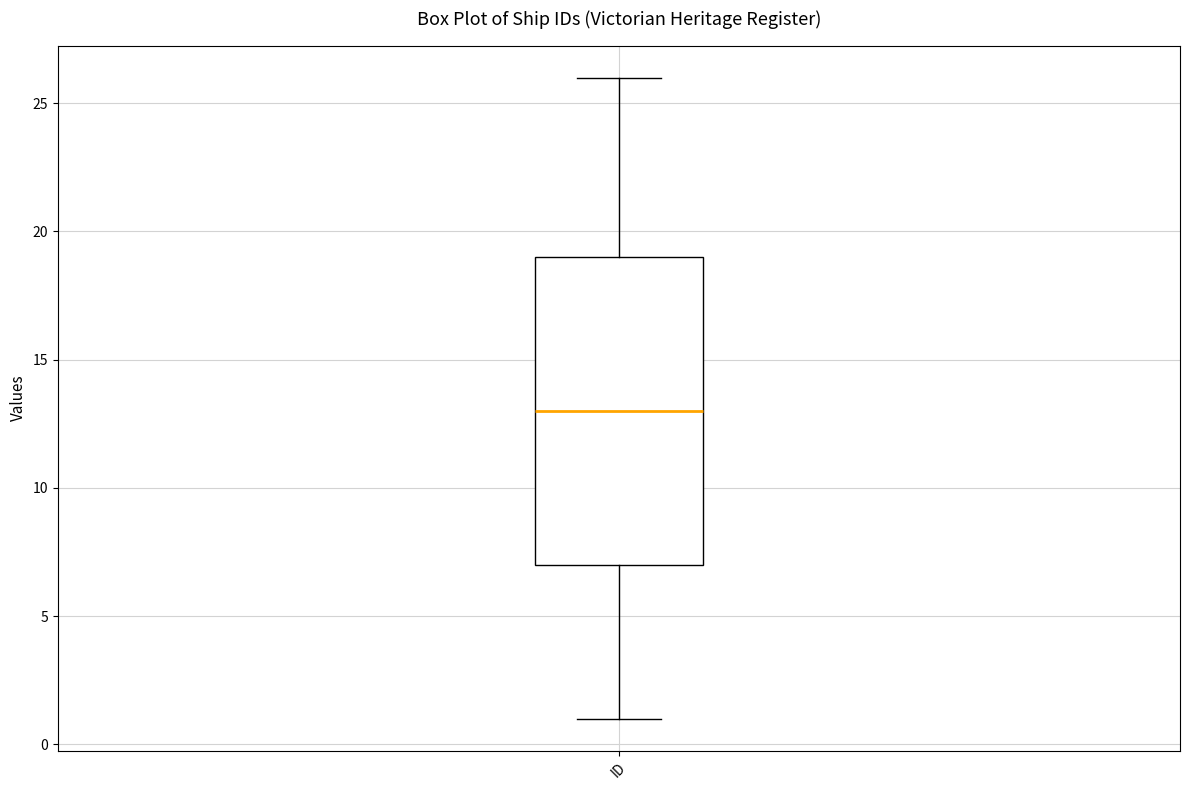

Transcribe this box plot: give where the median line is, the range the box spans, and where the two whiskers end, as read against the y-axis. The values are not printed on the chart, so give them approximately, as read against the axis.

median 13, box 7 to 19, whiskers 1 to 26